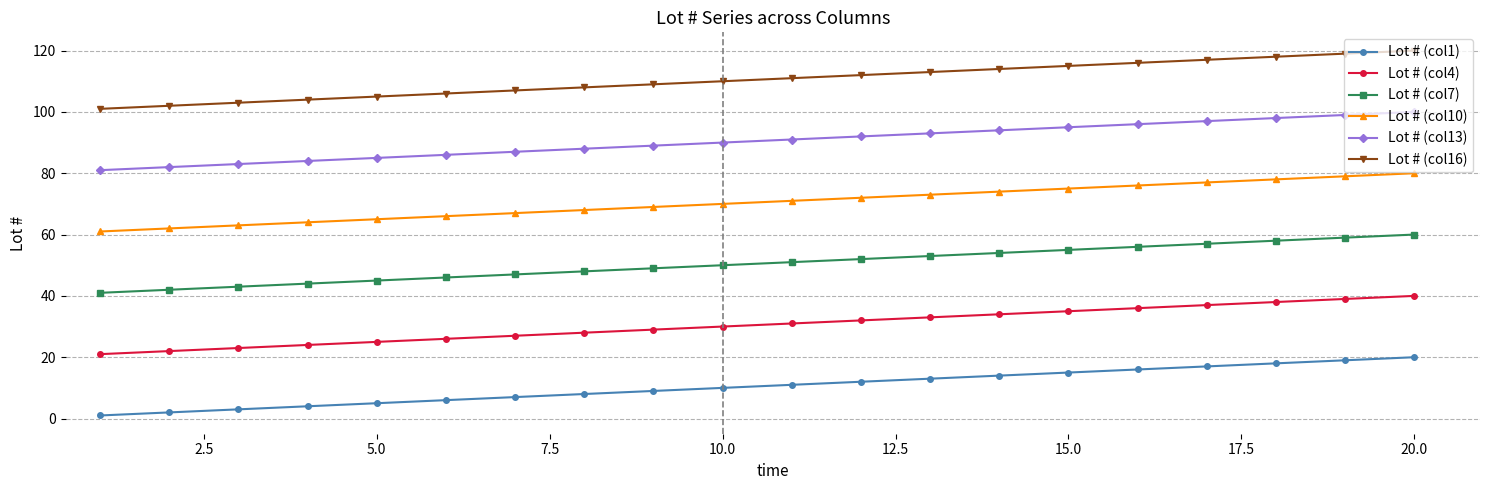

How many lines are shown in the chart?

6